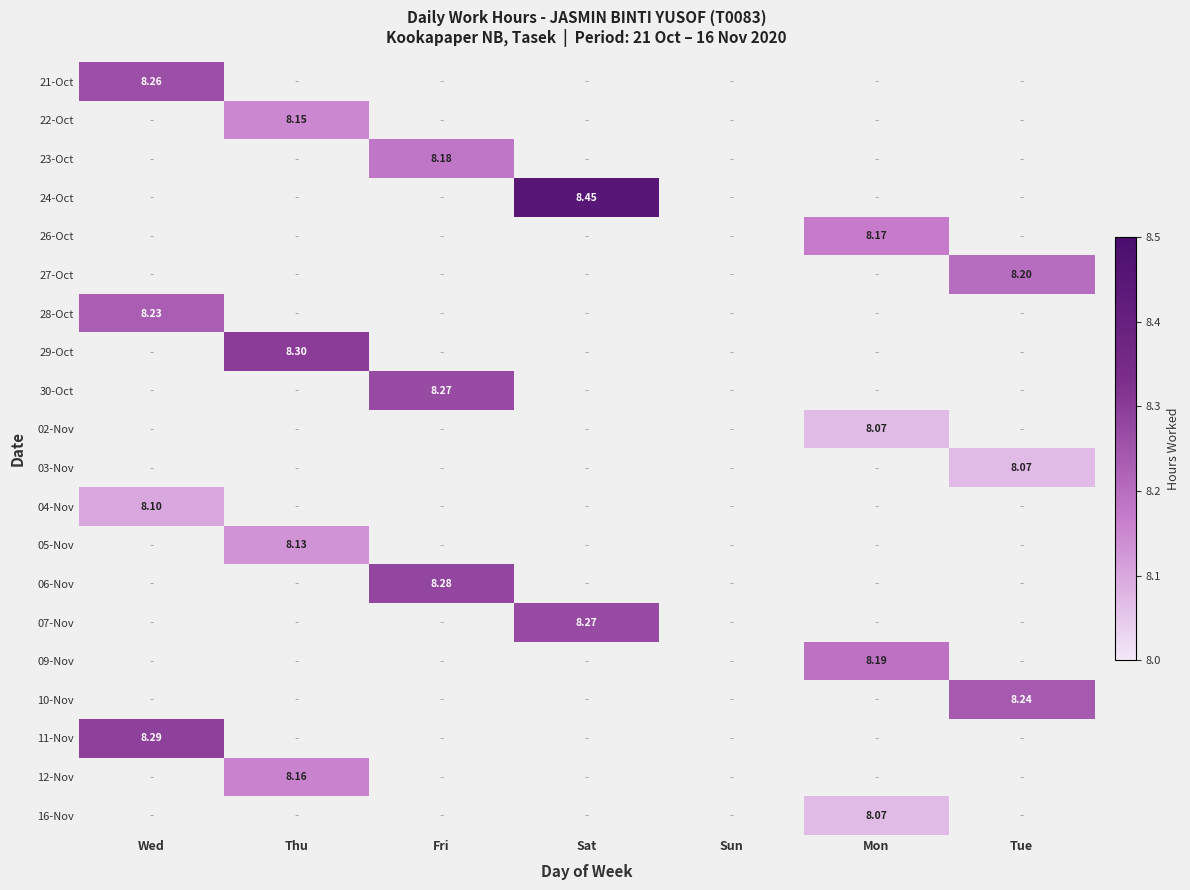

The 23-Oct series shows 8.2 at Fri. True or false?

True